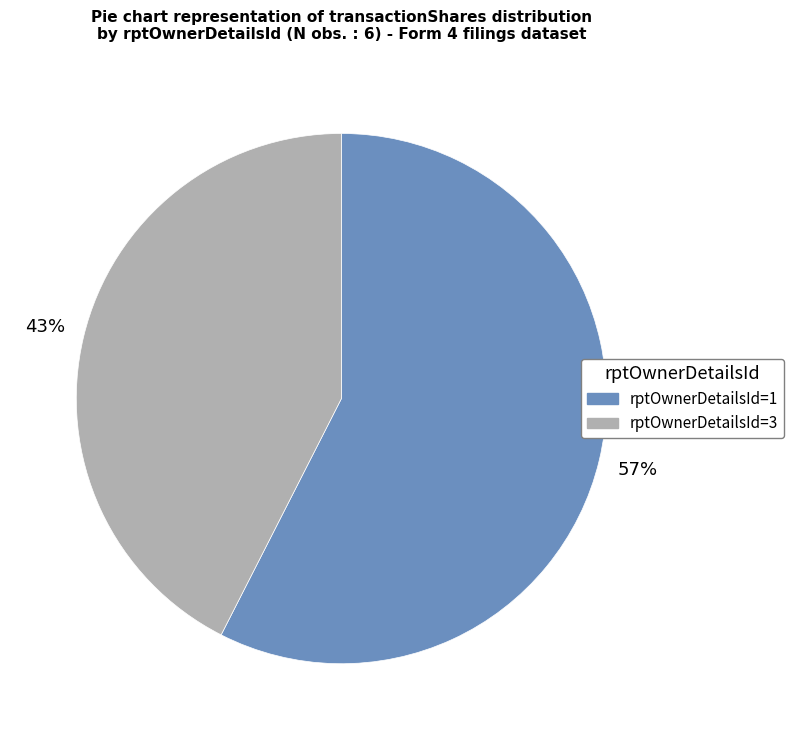

To the nearest percent, what is the average slice percentage?

50%